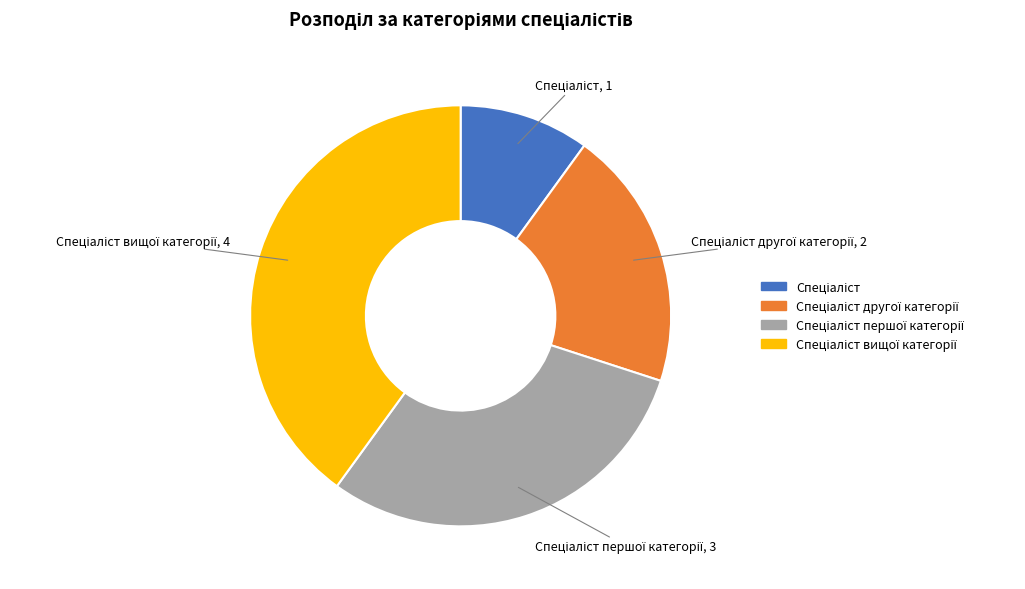

Does any single category account for the majority?

No